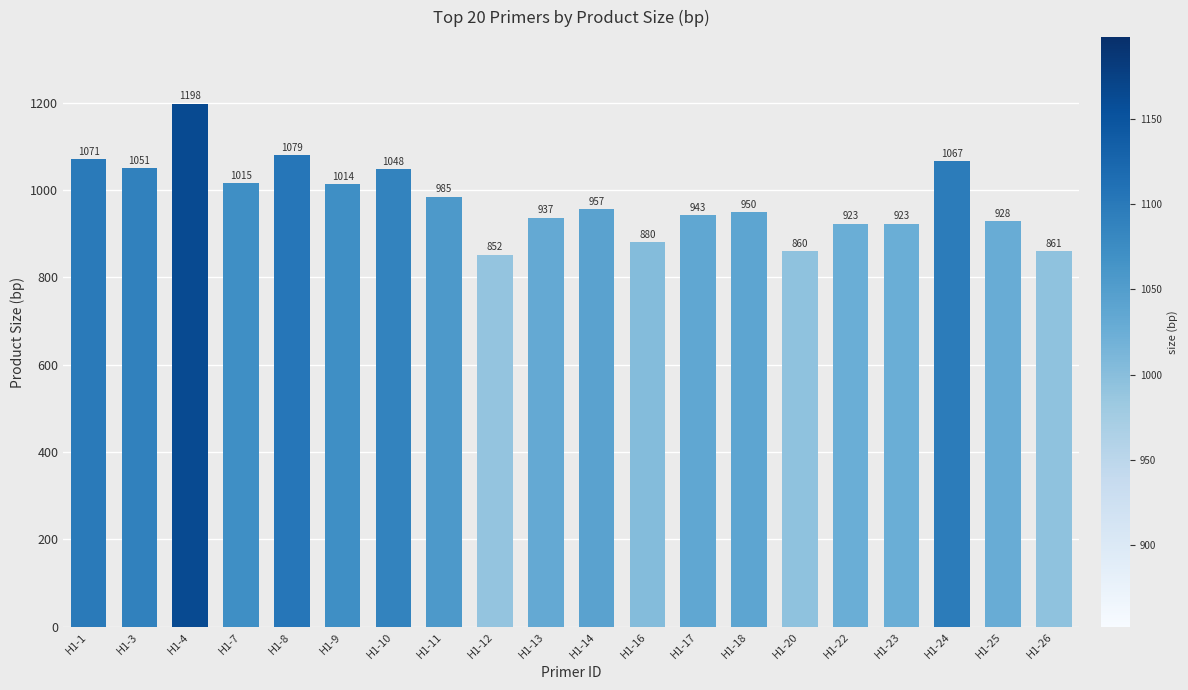

Is it true that the value at H1-13 is 1665?

False